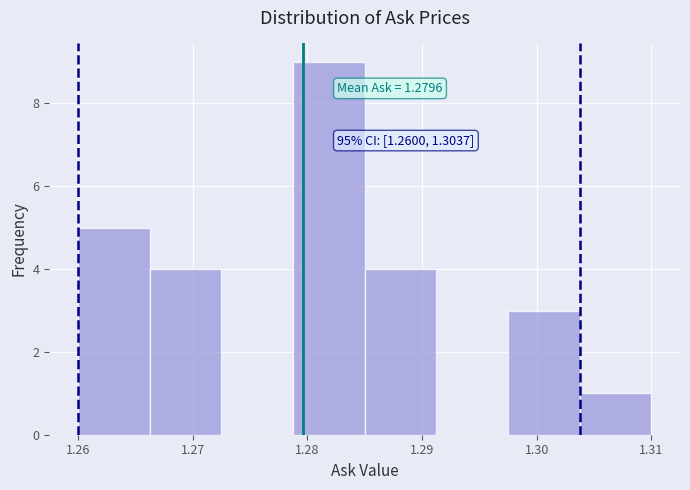

Over which range of the x-axis is the bar tallest?

1.279 to 1.285